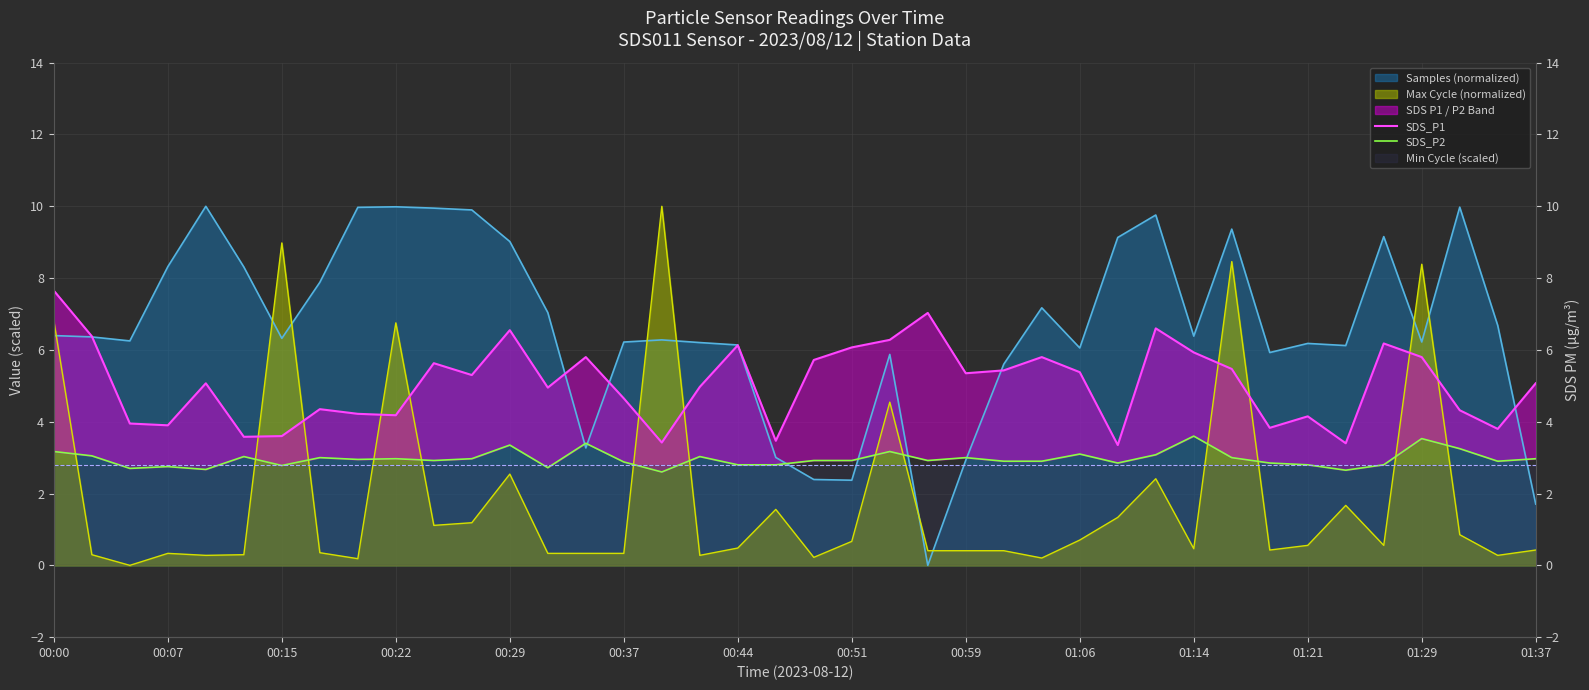

True or false: SDS_P2 has a value of 2.9 at 00:37.

True